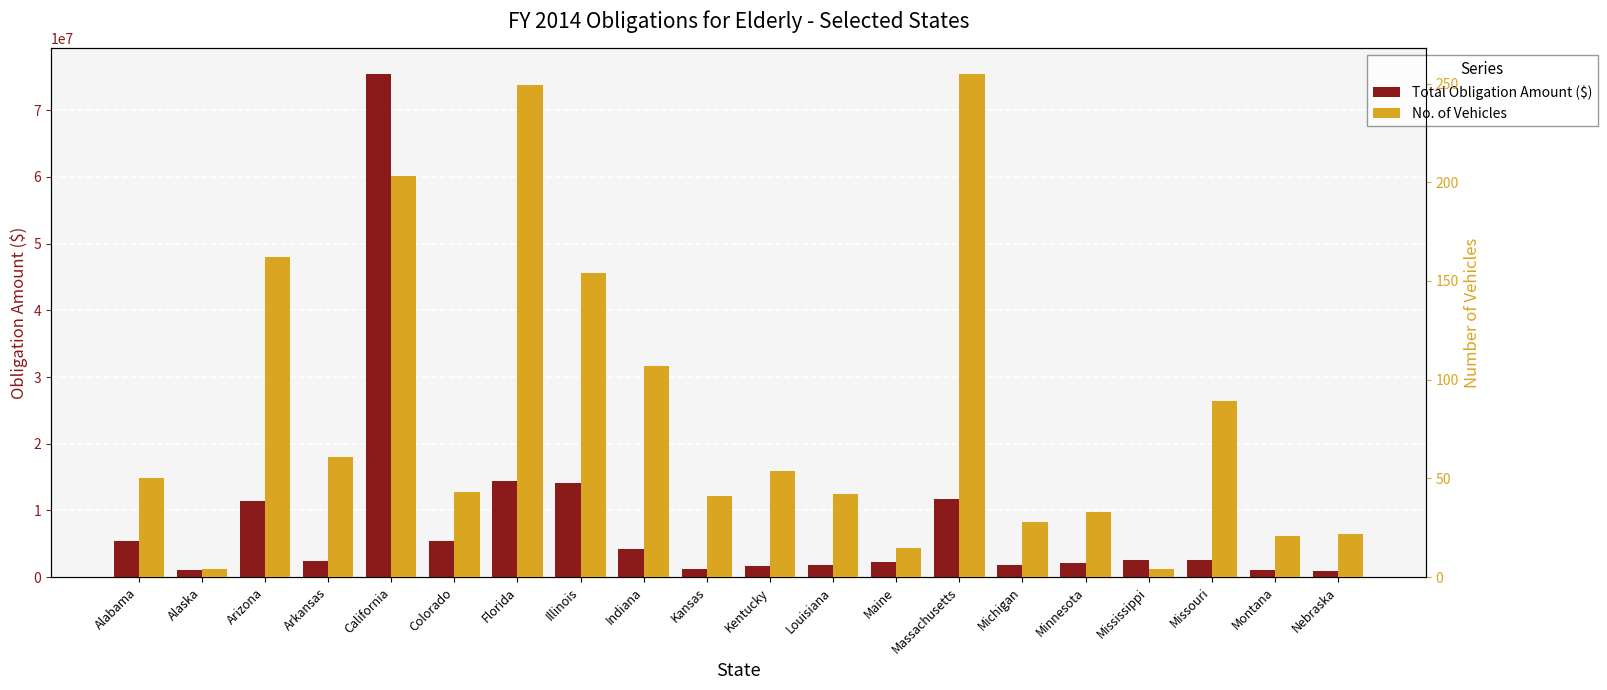

List the labels in order of No. of Vehicles value, smallest first.

Alaska, Mississippi, Maine, Montana, Nebraska, Michigan, Minnesota, Kansas, Louisiana, Colorado, Alabama, Kentucky, Arkansas, Missouri, Indiana, Illinois, Arizona, California, Florida, Massachusetts